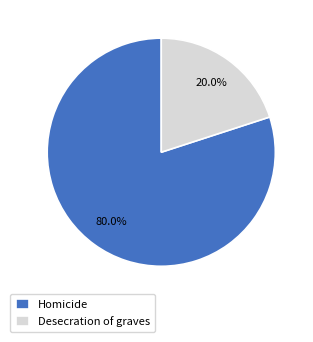

Does any single category account for the majority?

Yes